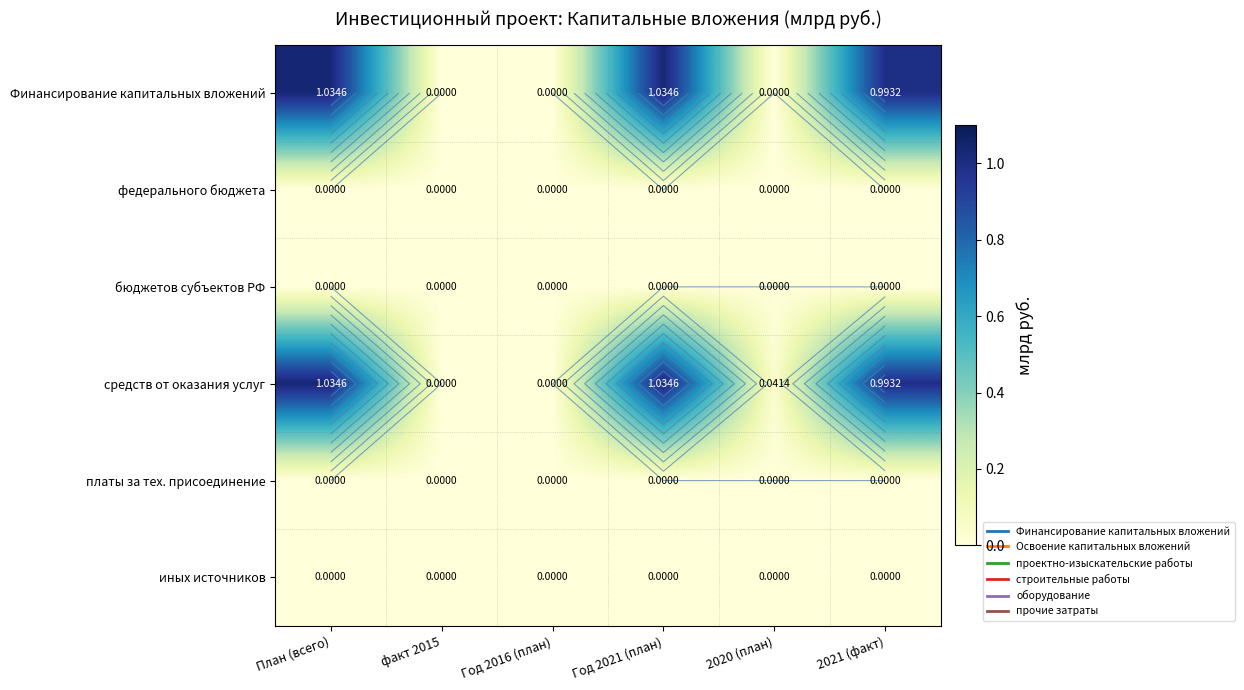

What is the difference between the highest and lowest values at 2021 (факт)?

1.0